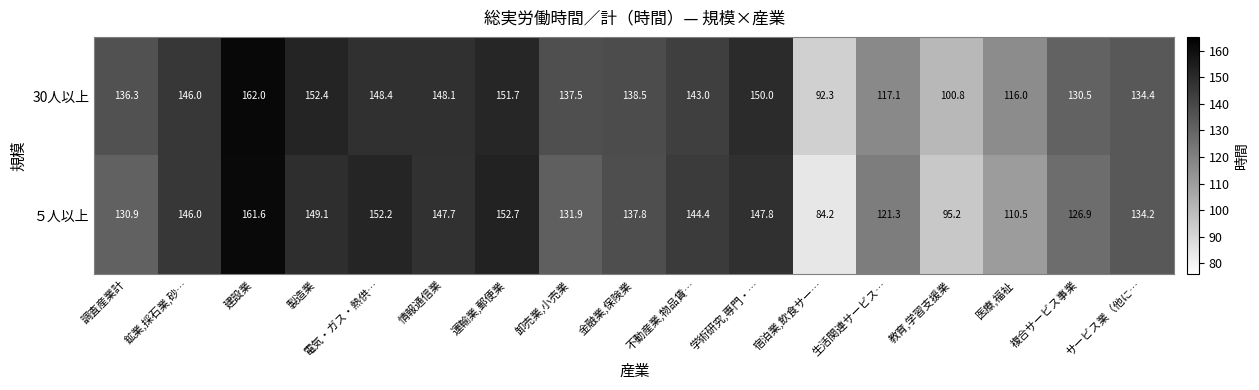

Count the number of categories in the chart.

17